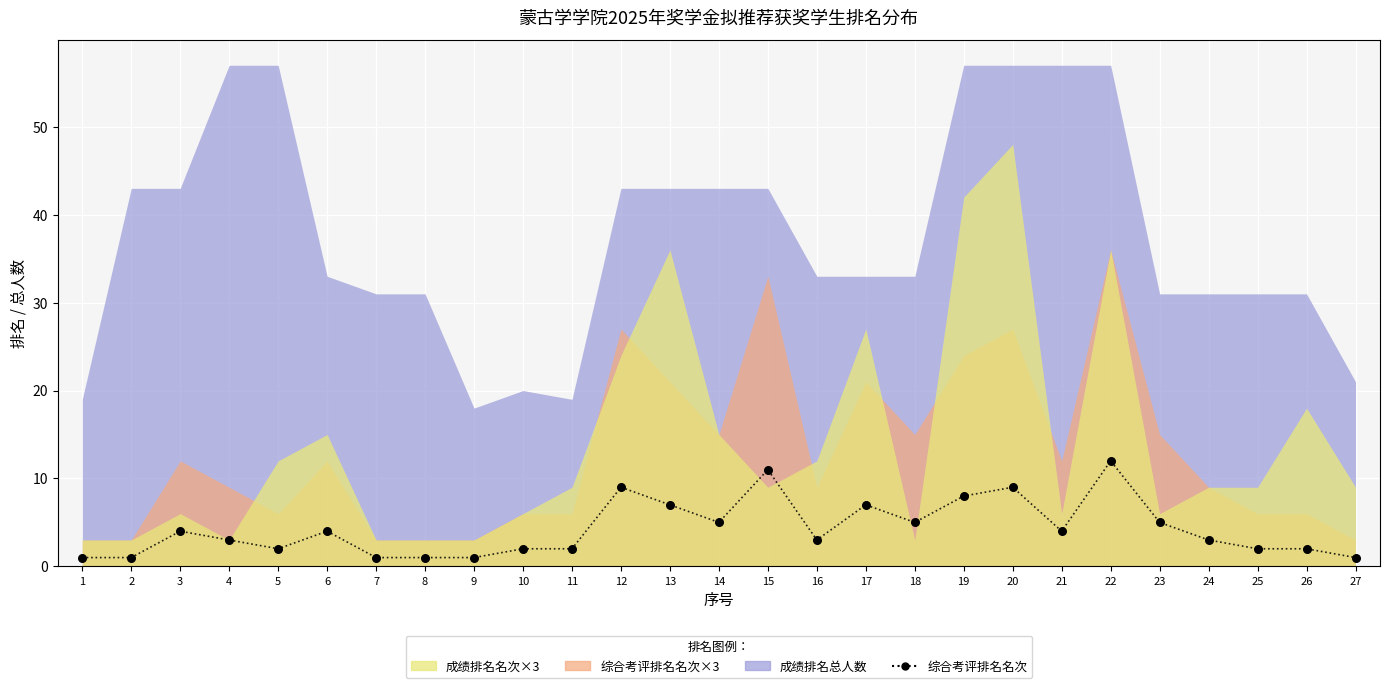

Which has a higher value, 9 or 13?

13